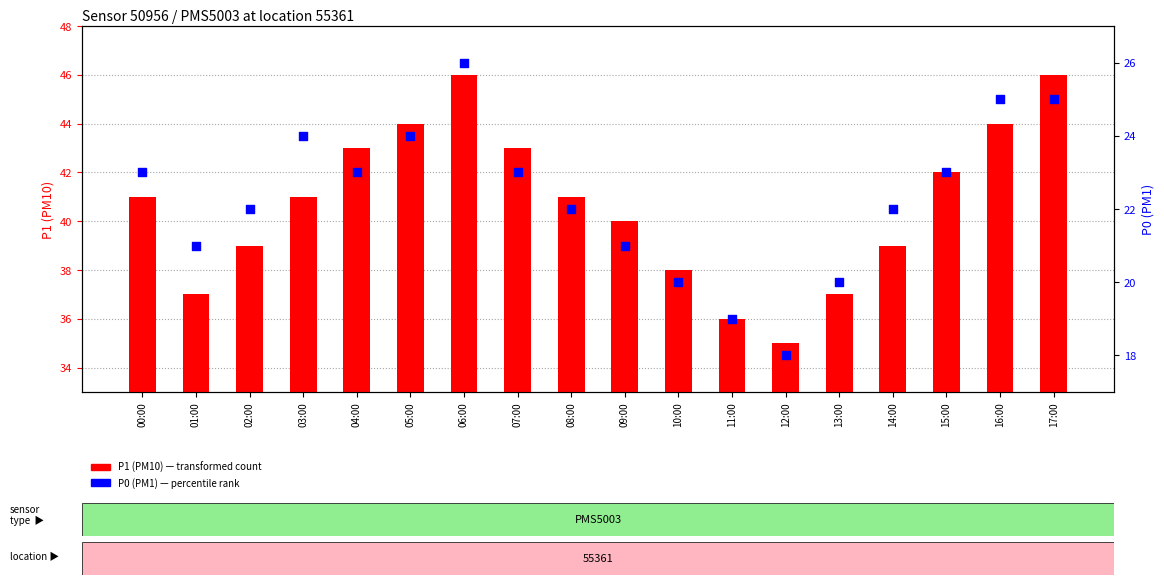

Which series reaches the maximum Y coordinate?

P1 (PM10)